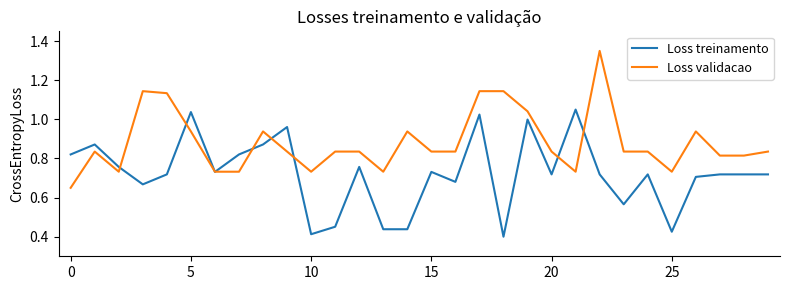

Which series has the largest total across all categories?

Loss validacao